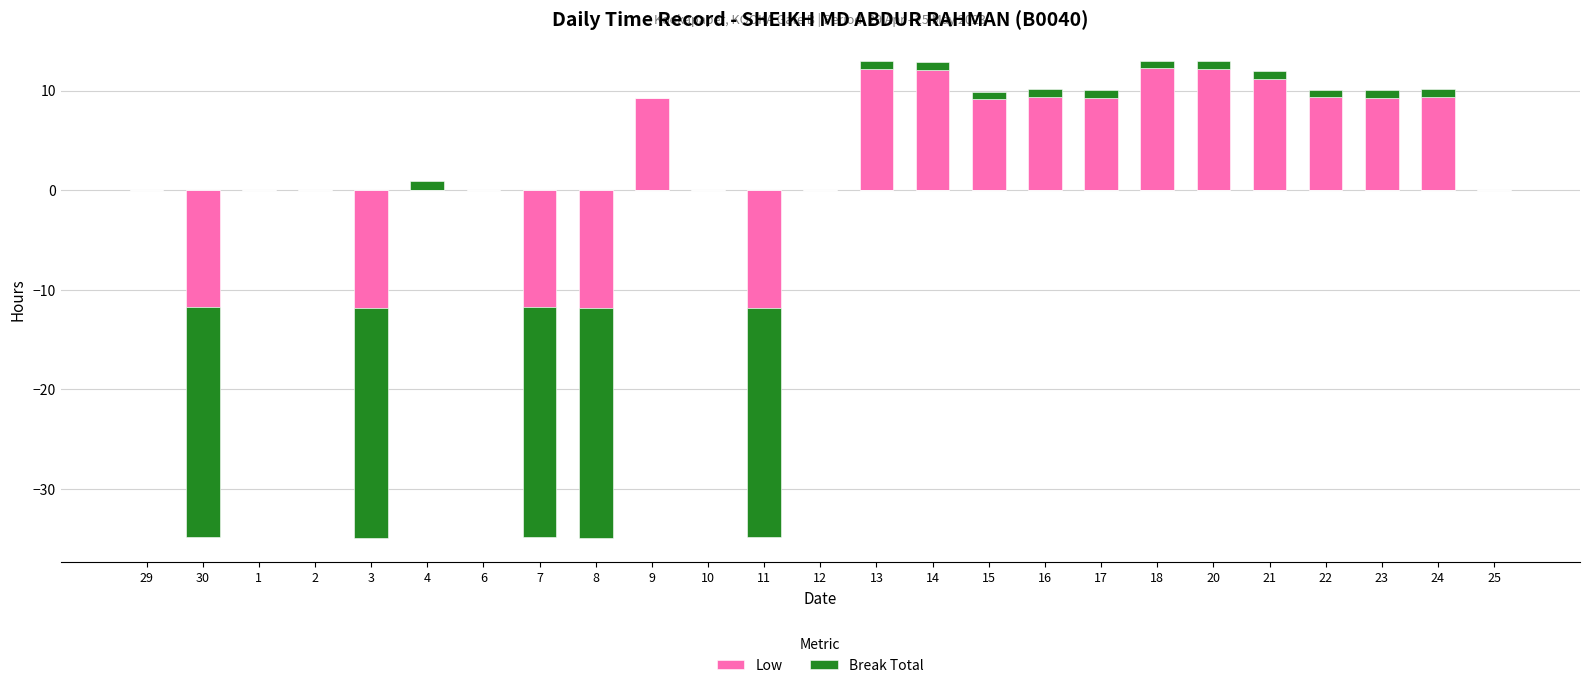

The Break Total series shows 1.4 at 17. True or false?

False